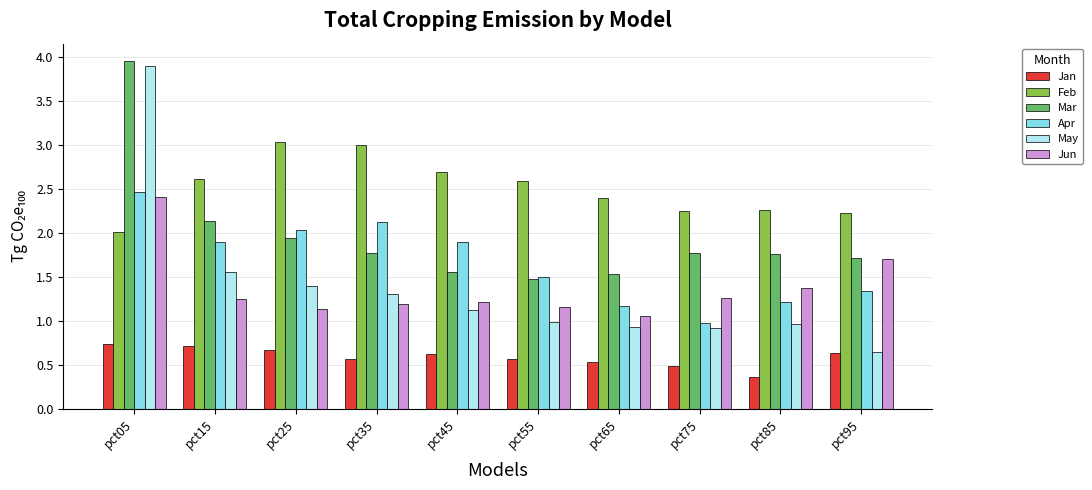

What are all the series names shown in the legend?

Jan, Feb, Mar, Apr, May, Jun